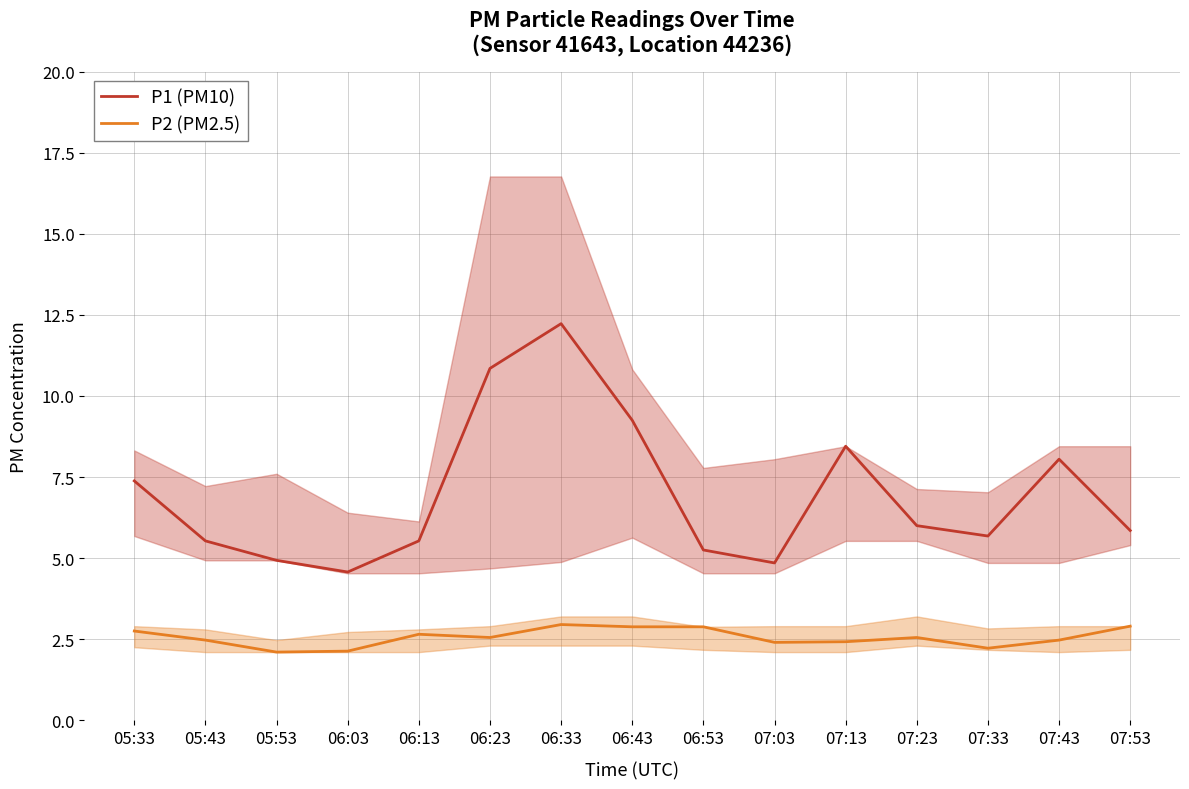

At which category is the sum across all series the highest?

06:33